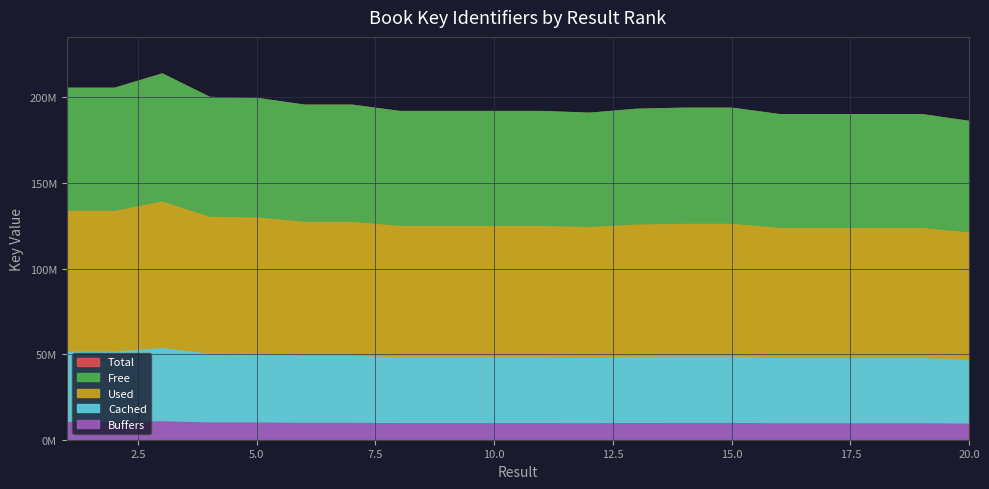

At which category does the chart reach its minimum across all series?

20